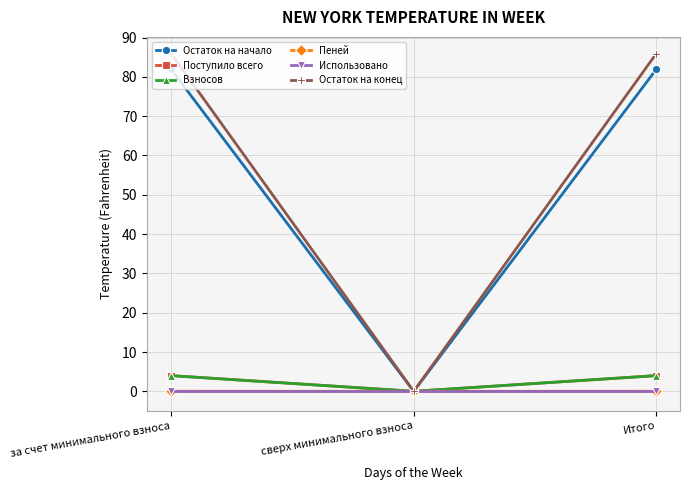

Between сверх минимального взноса and Итого, which series saw the biggest shift?

Остаток на конец